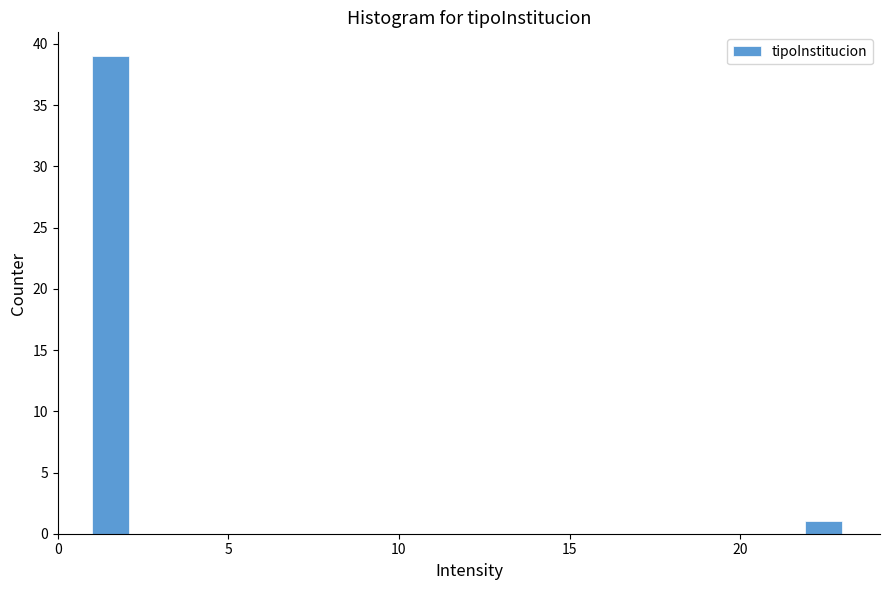

Around what value on the x-axis is the tallest bar? Give the approximate position of its centre, as read against the axis.

1.5